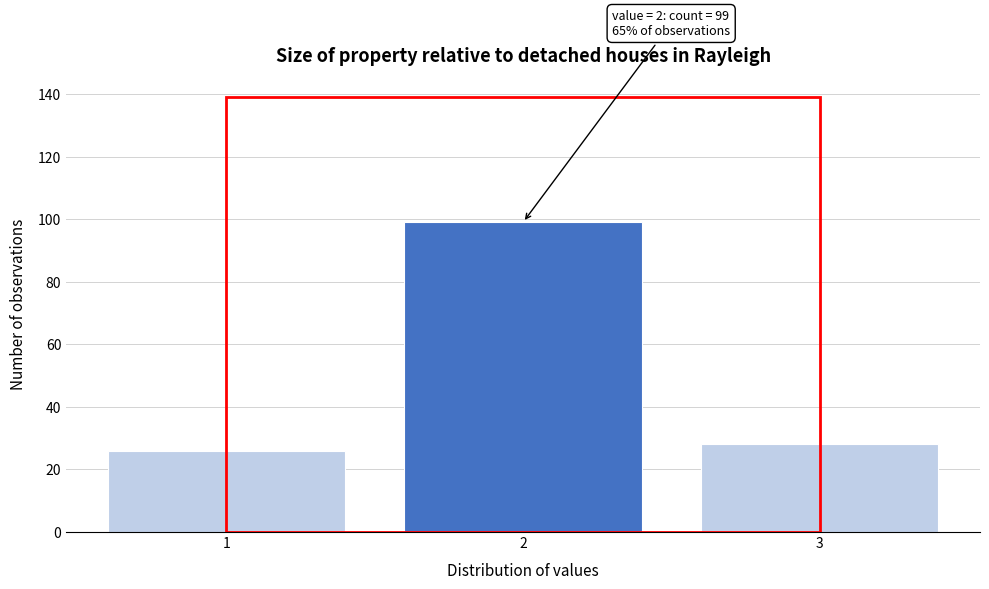

Reading left to right, transcribe all the data shown in this chart.

1=26	2=99	3=28